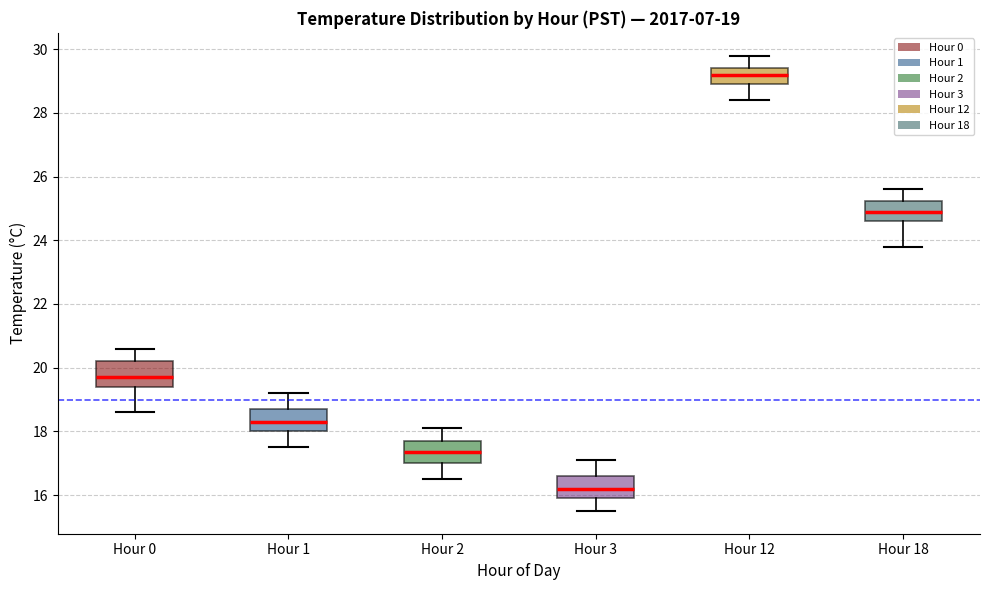

Which box's median line is the highest?

Hour 12